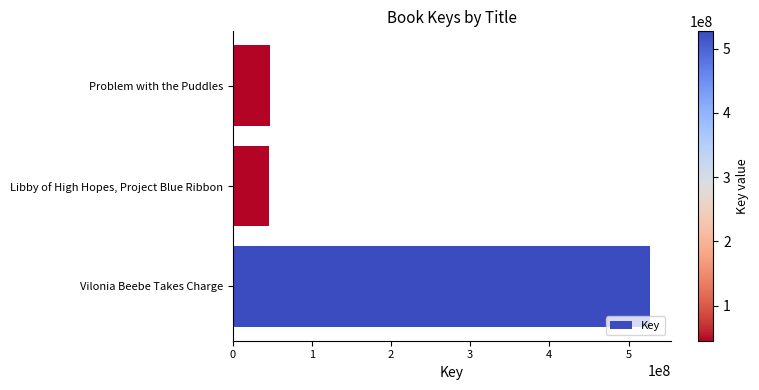

Where is the data nearest to the value 286168841?

Problem with the Puddles